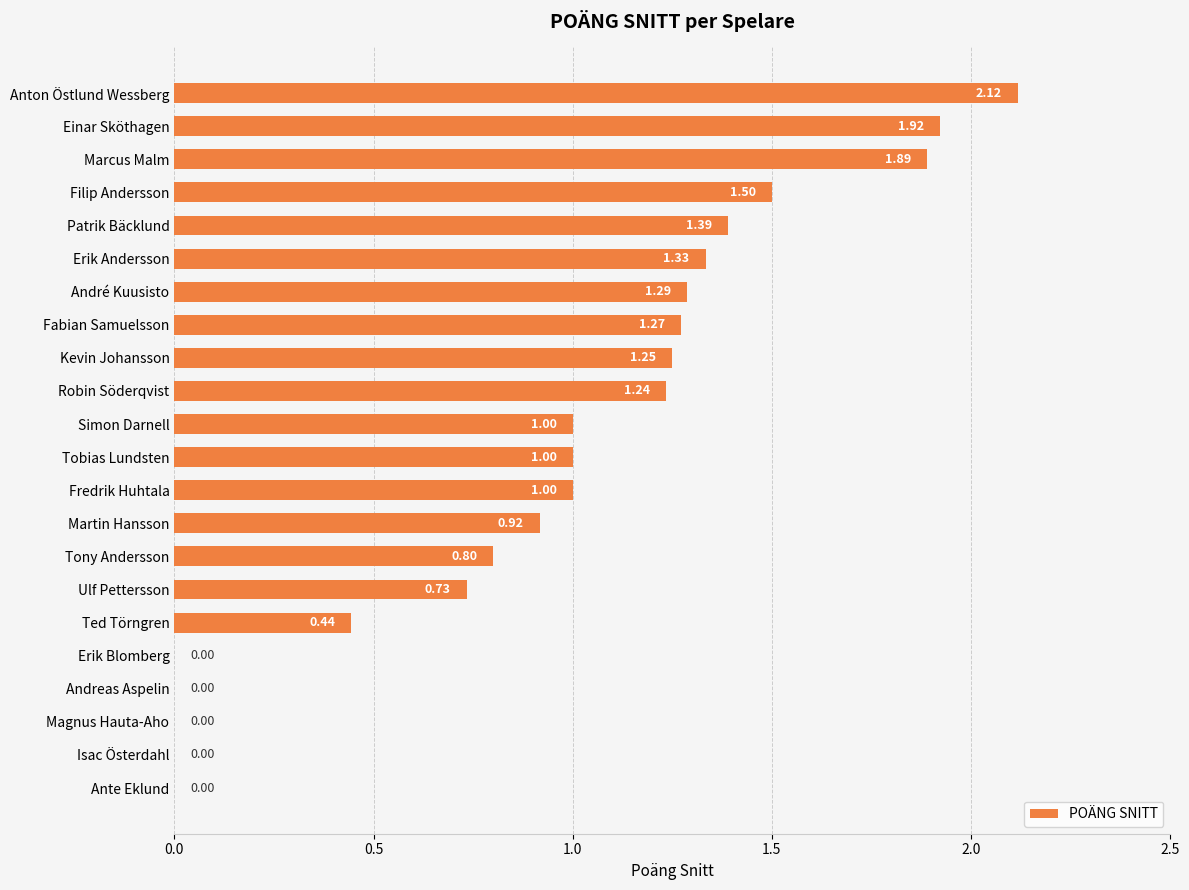

What is the change in value from Ted Törngren to Isac Österdahl?

-0.4